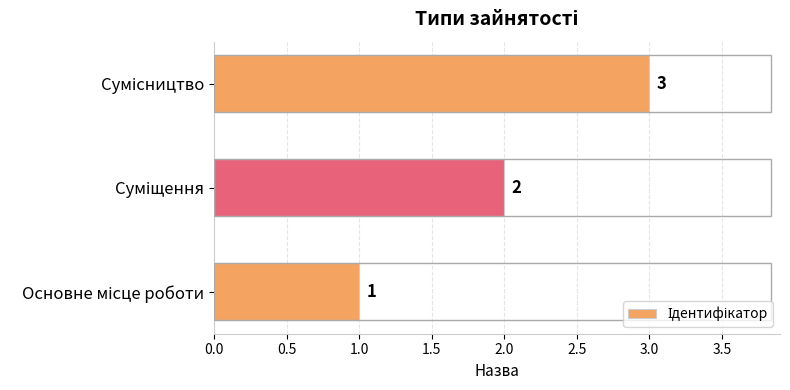

What is the sum of all values?

6